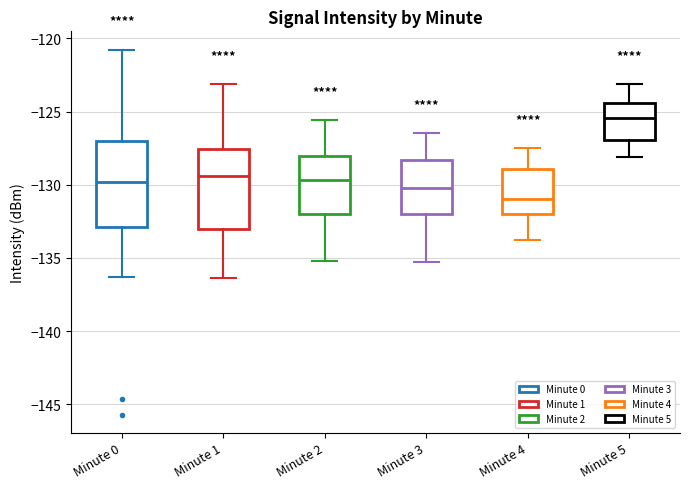

Reading left to right, transcribe this box plot: for each box, give where its median line is, the range the box spans, and where its two whiskers end, as read against the y-axis. The values are not printed on the chart, so give them approximately, as read against the axis.

Minute 0: median -130.0, box -133.0 to -127.0, whiskers -136.5 to -121.0
Minute 1: median -129.5, box -133.0 to -127.5, whiskers -136.5 to -123.0
Minute 2: median -129.5, box -132.0 to -128.0, whiskers -135.0 to -125.5
Minute 3: median -130.0, box -132.0 to -128.5, whiskers -135.5 to -126.5
Minute 4: median -131.0, box -132.0 to -129.0, whiskers -134.0 to -127.5
Minute 5: median -125.5, box -127.0 to -124.5, whiskers -128.0 to -123.0